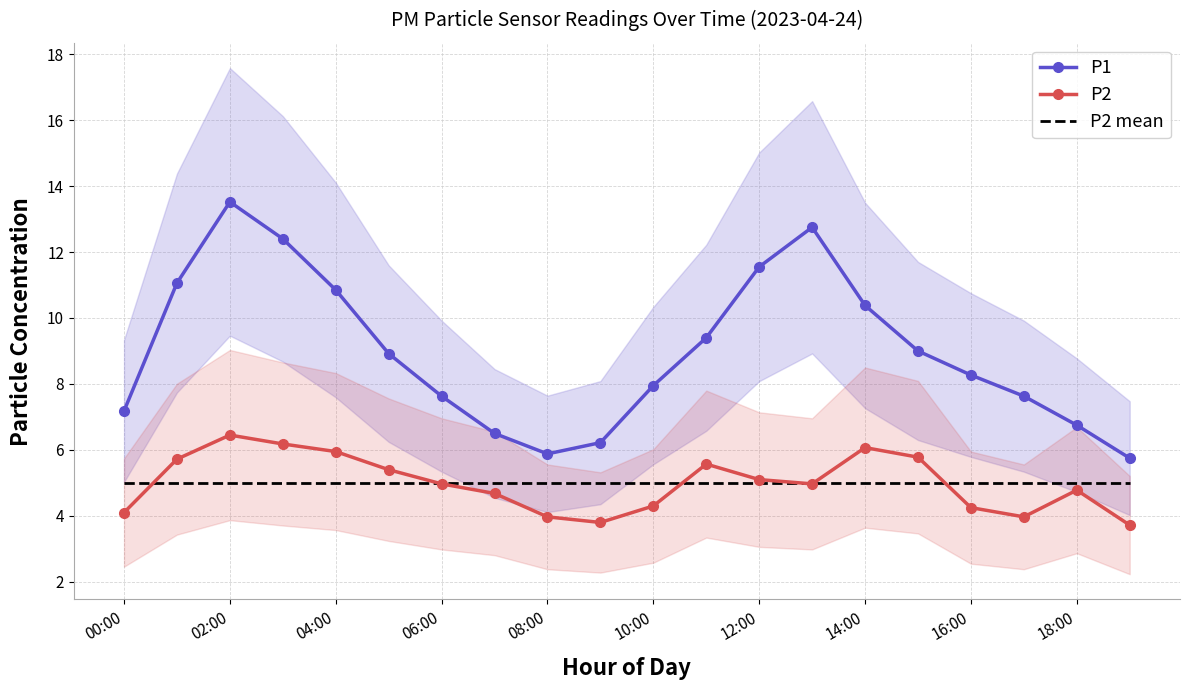

Is it true that P2 mean equals 5.0 at 12:00?

True